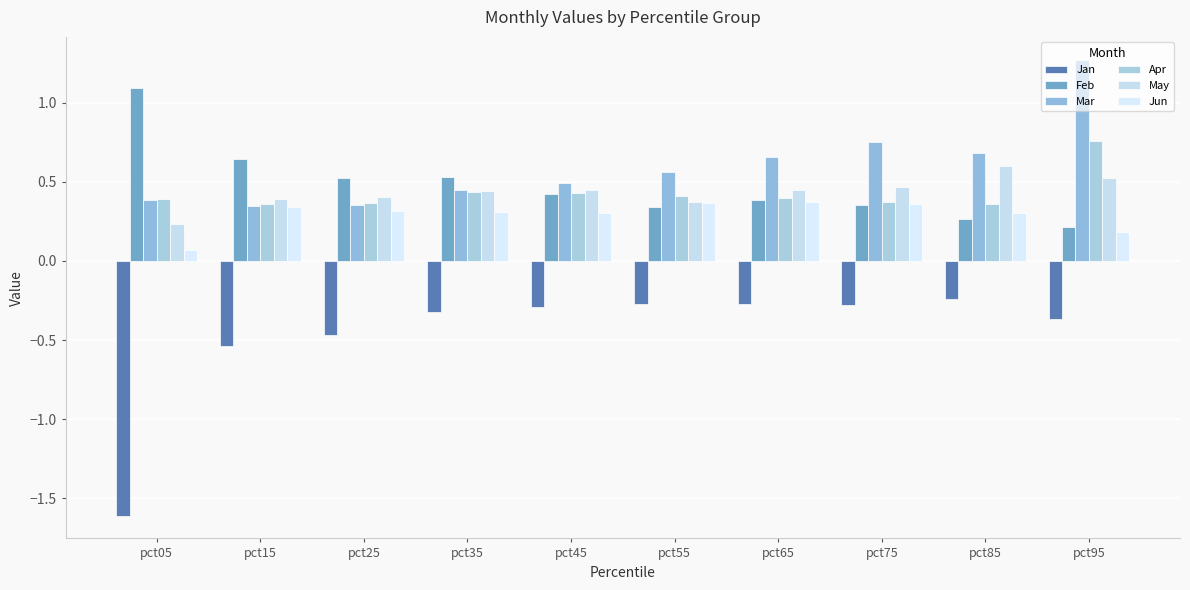

Reading right to left, extract all data points from this chart.

Jan: -0.4	-0.2	-0.3	-0.3	-0.3	-0.3	-0.3	-0.5	-0.5	-1.6
Feb: 0.2	0.3	0.4	0.4	0.3	0.4	0.5	0.5	0.6	1.1
Mar: 1.3	0.7	0.7	0.7	0.6	0.5	0.4	0.4	0.3	0.4
Apr: 0.8	0.4	0.4	0.4	0.4	0.4	0.4	0.4	0.4	0.4
May: 0.5	0.6	0.5	0.4	0.4	0.4	0.4	0.4	0.4	0.2
Jun: 0.2	0.3	0.4	0.4	0.4	0.3	0.3	0.3	0.3	0.1